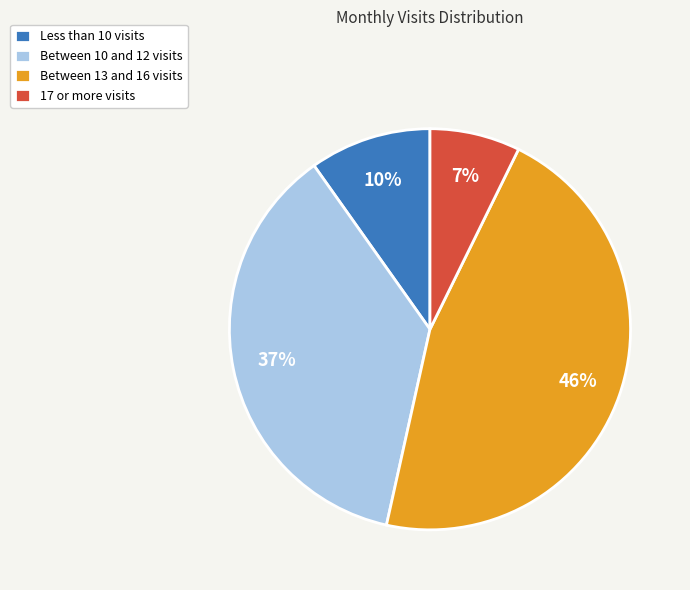

Which category has the smallest portion of the pie?

17 or more visits